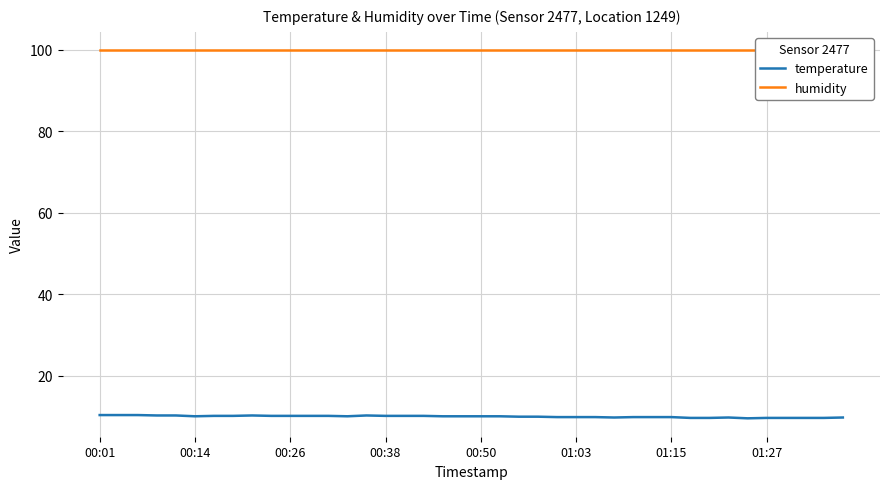

At which category is the sum across all series the highest?

00:01